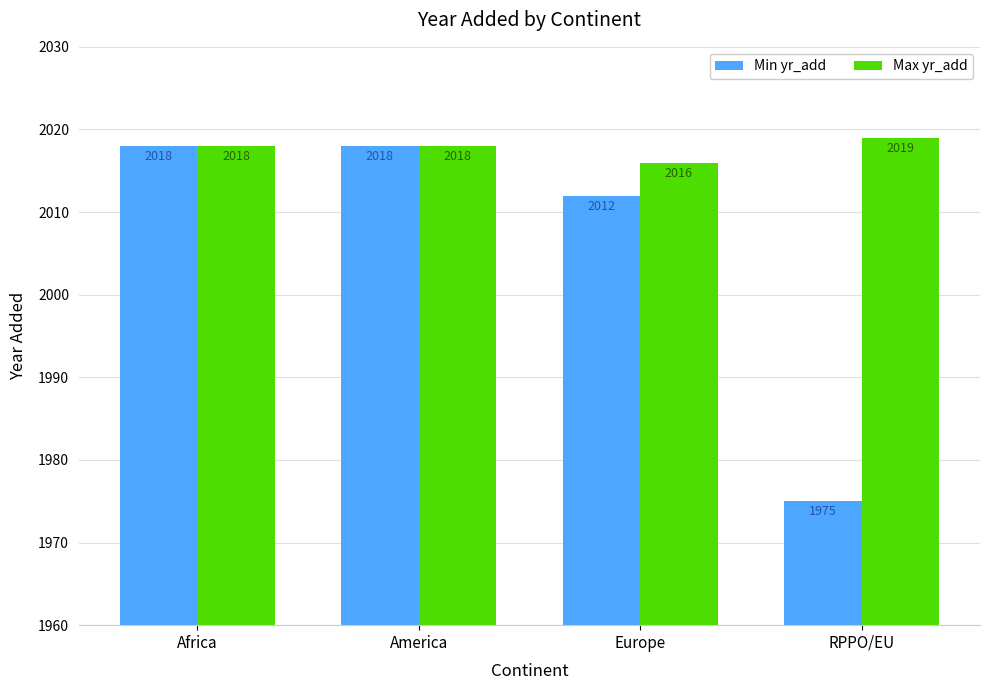

Count the number of categories in the chart.

4